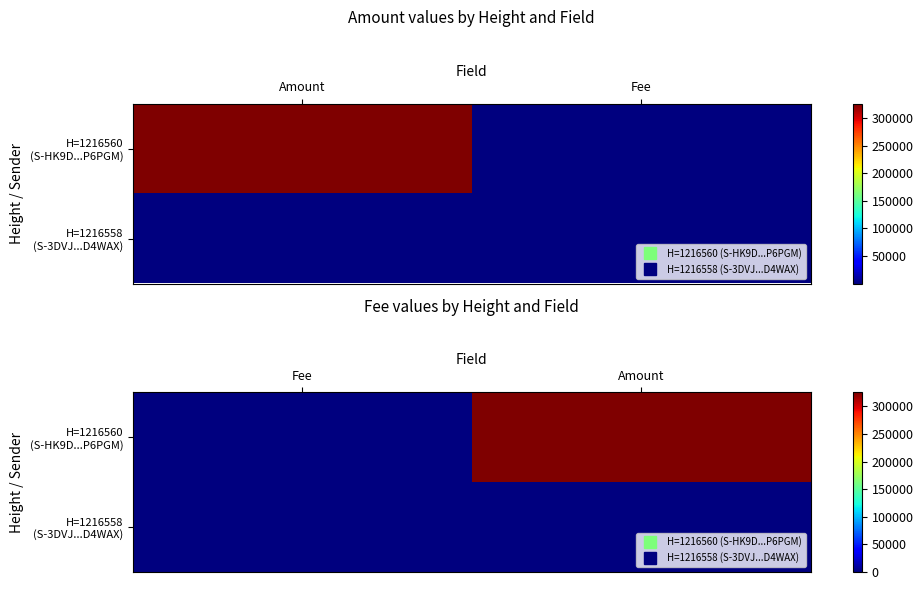

True or false: H=1216558 (S-3DVJ...D4WAX) has a value of 0.0 at Fee.

False